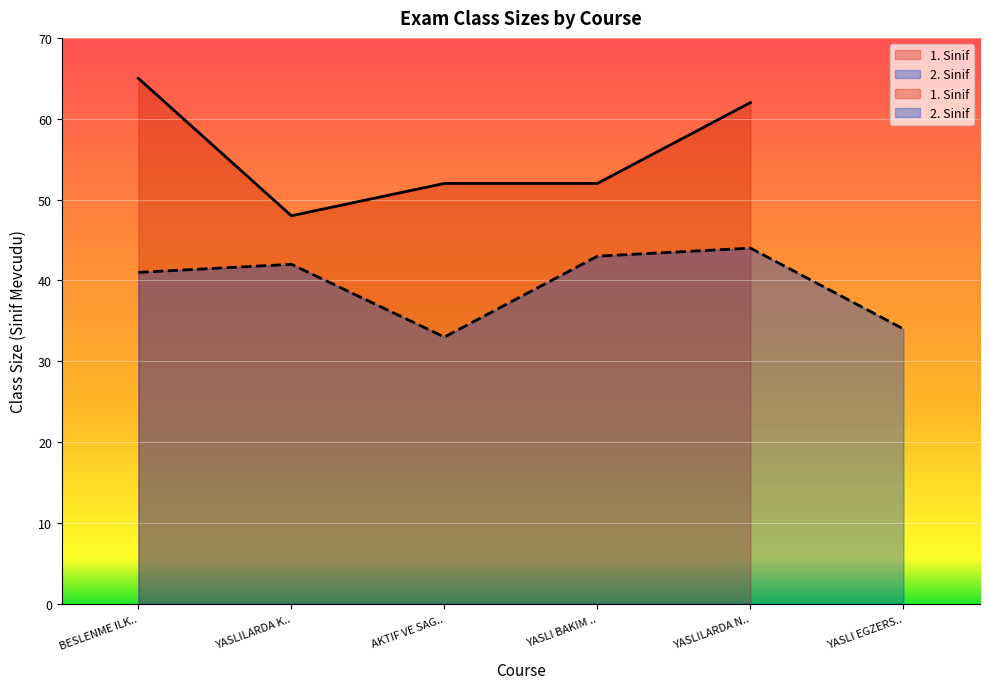

What is the minimum value shown in the chart?

33